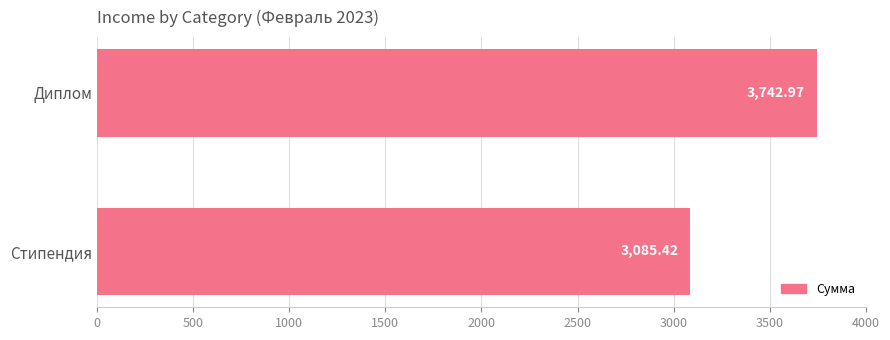

Rank the categories by value from lowest to highest.

Стипендия, Диплом